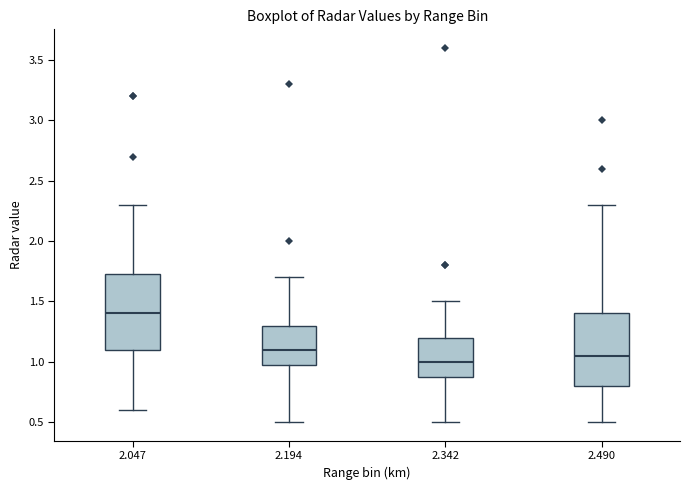

Reading left to right, read every box against the y-axis: the position of its median line, the range the box covers, and the ends of its whiskers. The values are not printed on the chart, so give them approximately, as read against the axis.

2.047: median 1.40, box 1.10 to 1.75, whiskers 0.60 to 2.30
2.194: median 1.10, box 1.00 to 1.30, whiskers 0.50 to 1.70
2.342: median 1.00, box 0.90 to 1.20, whiskers 0.50 to 1.50
2.490: median 1.05, box 0.80 to 1.40, whiskers 0.50 to 2.30